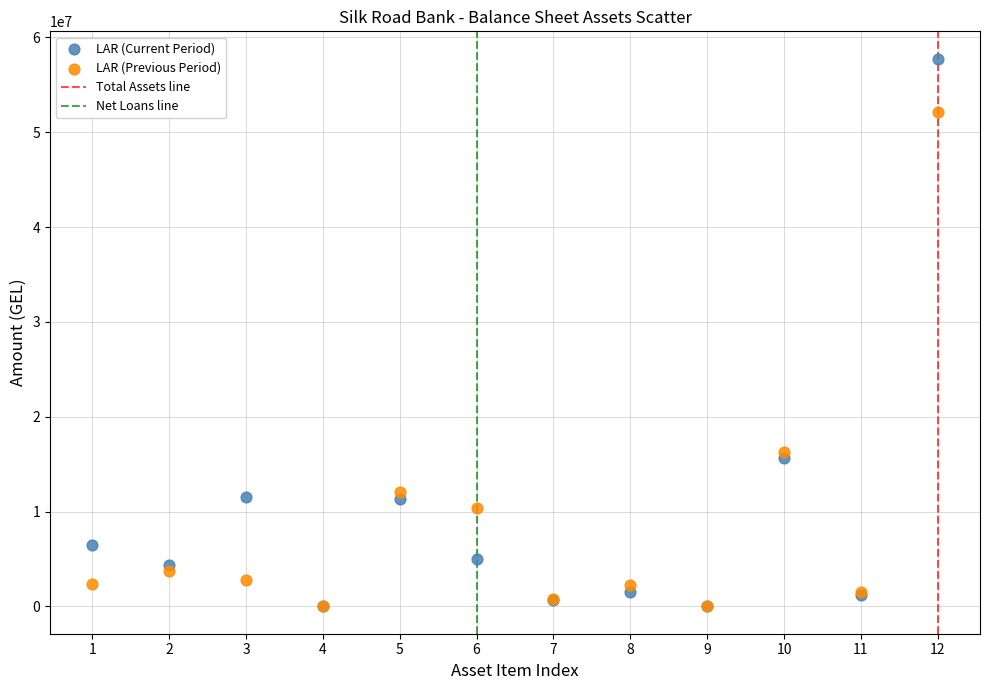

Which series has the largest Y range (max minus min)?

LAR (Current Period)